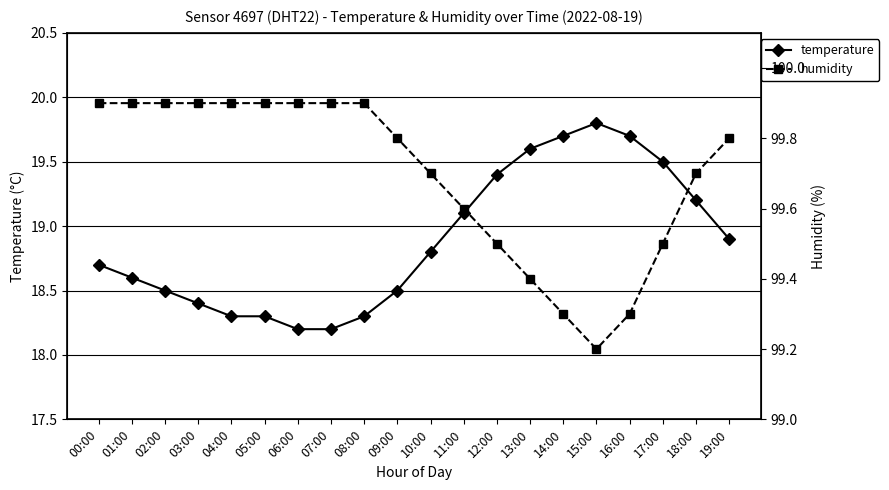

What is the smallest value displayed?

18.2